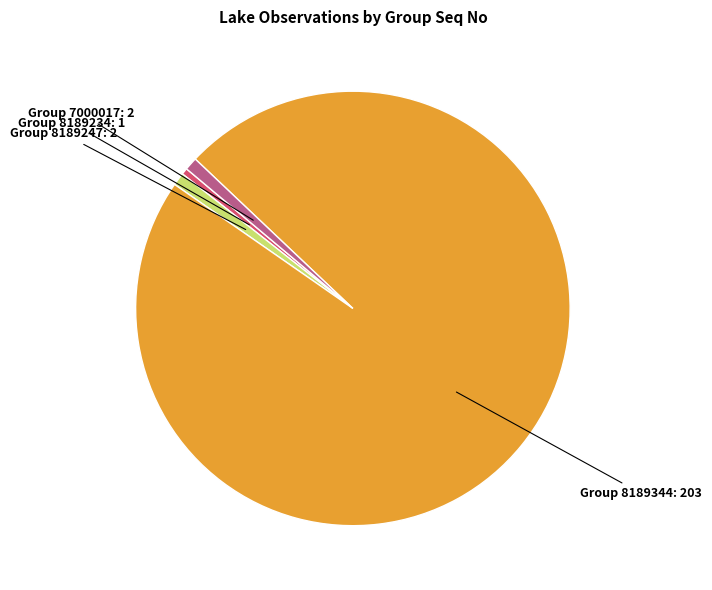

Does any single category account for the majority?

Yes